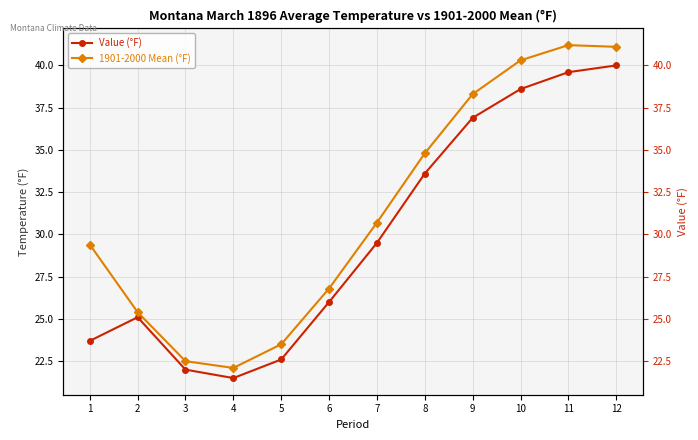

The value of Value (°F) at 8 is 33.6. True or false?

True